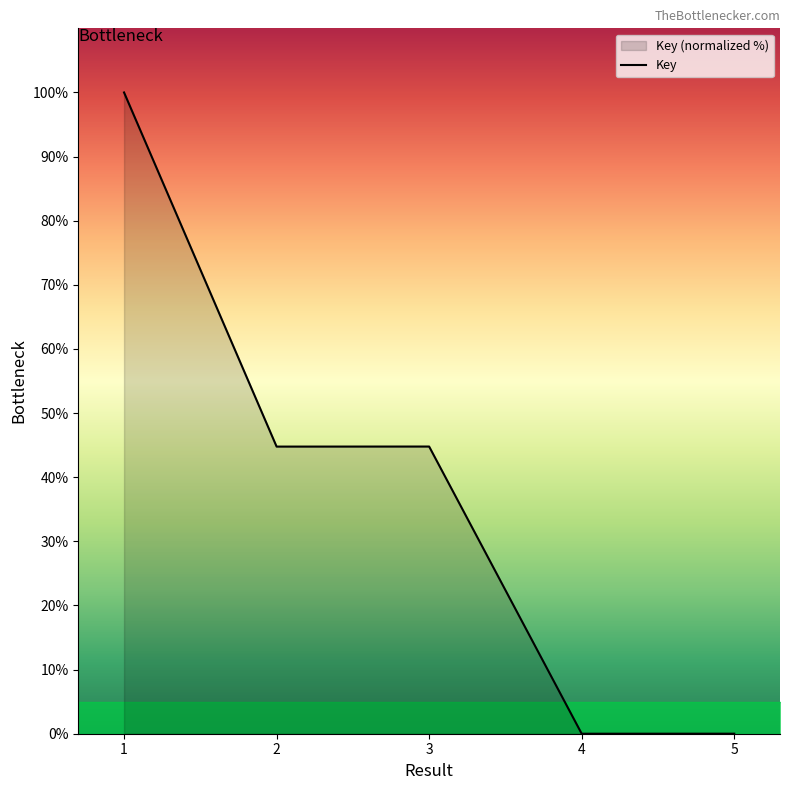

The value at 3 is 44.8. True or false?

True